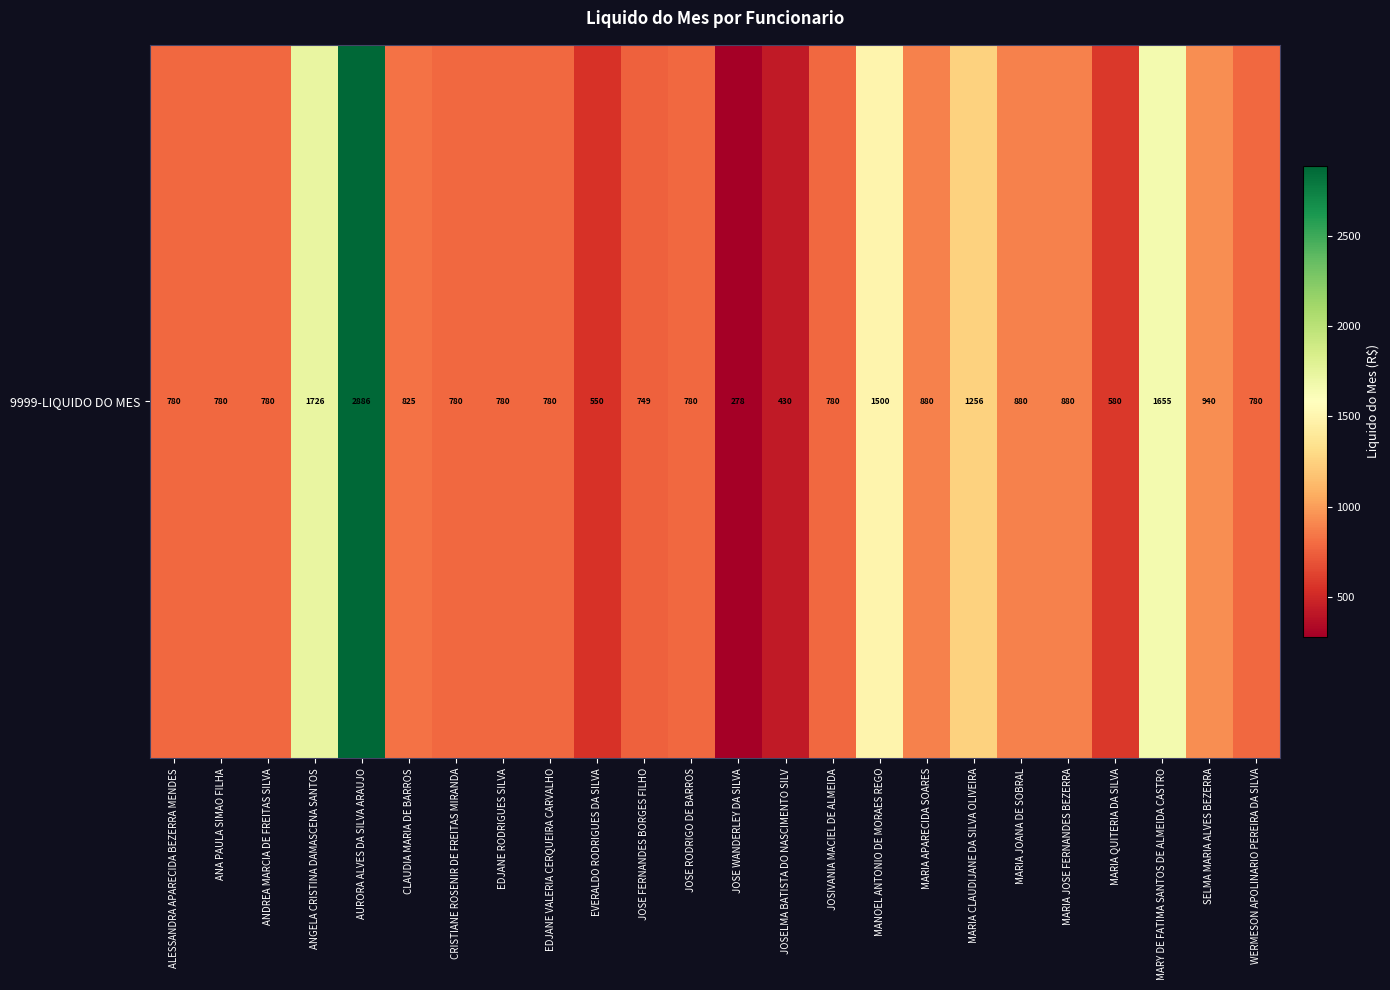

What is the sum of all values?

23036.6